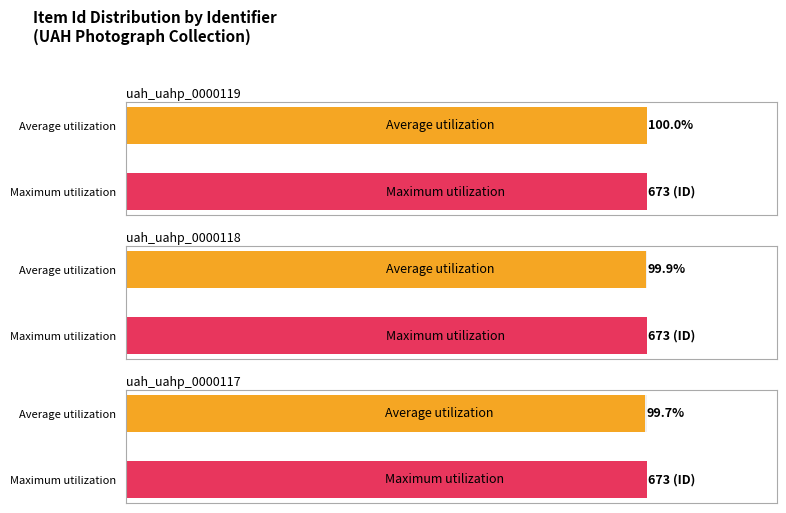

Which has a higher value, uah_uahp_0000118 or uah_uahp_0000119?

uah_uahp_0000119